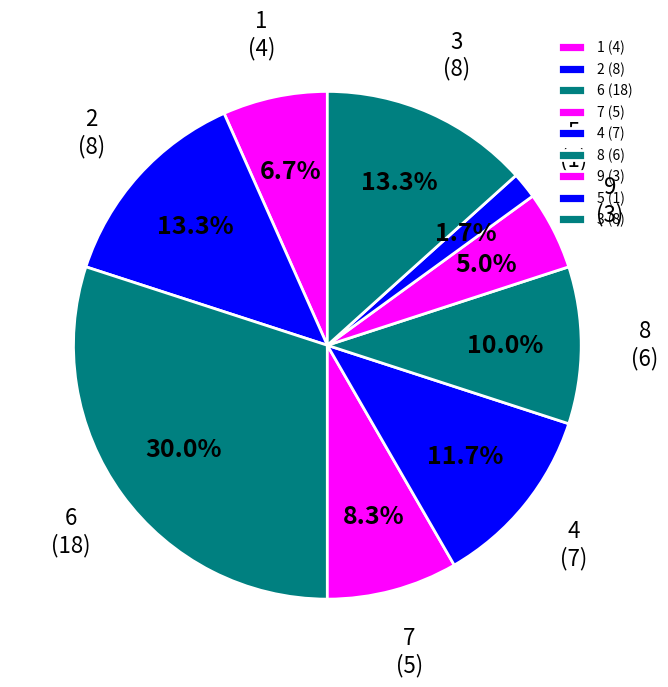

Which has a higher value, 3 (8) or 7 (5)?

3 (8)